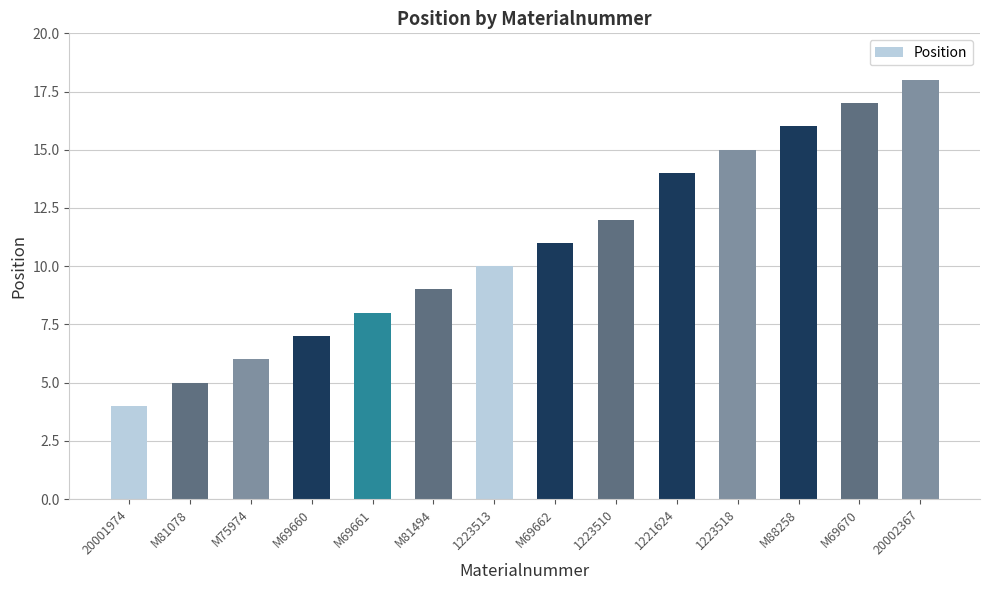

What is the greatest value displayed?

18